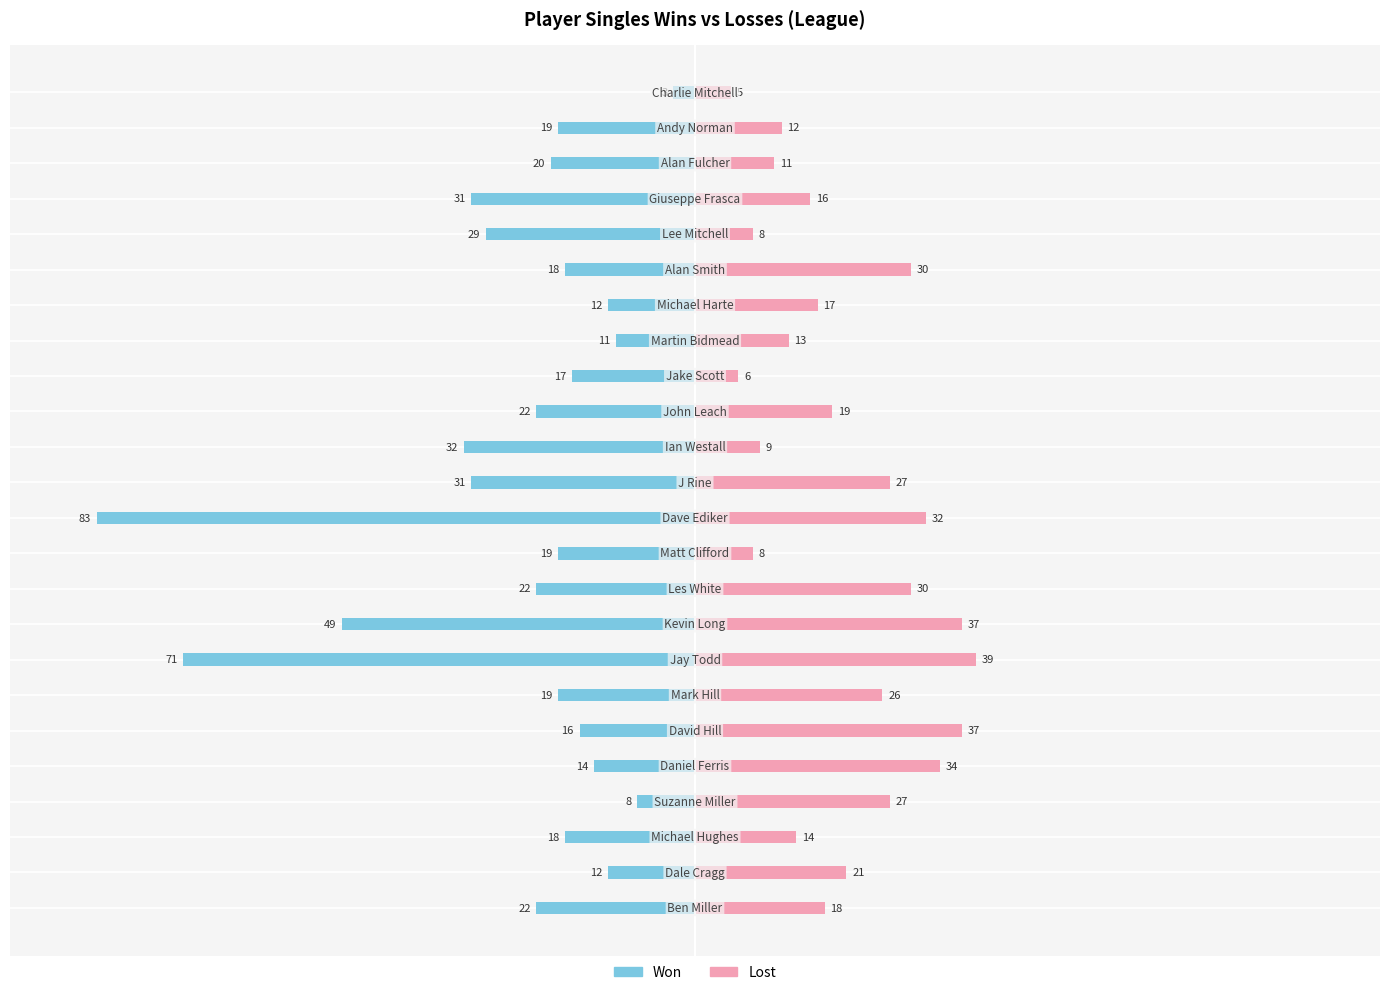

The value of Won at 9 is -30. True or false?

False